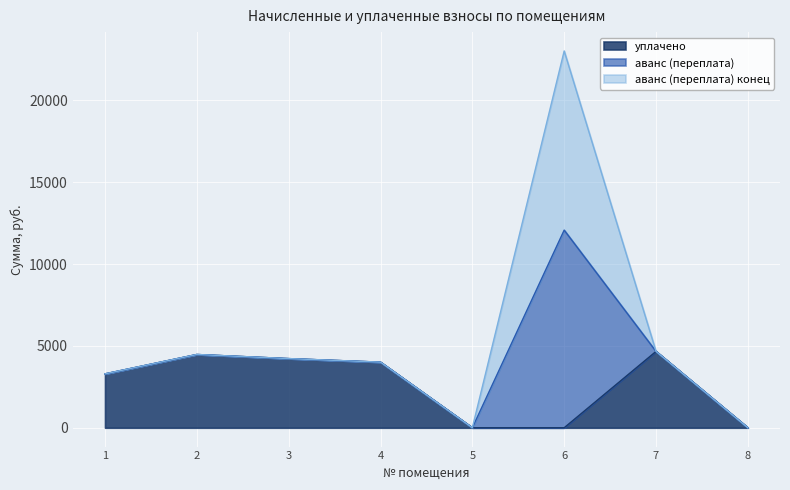

How many distinct data groups are displayed?

3